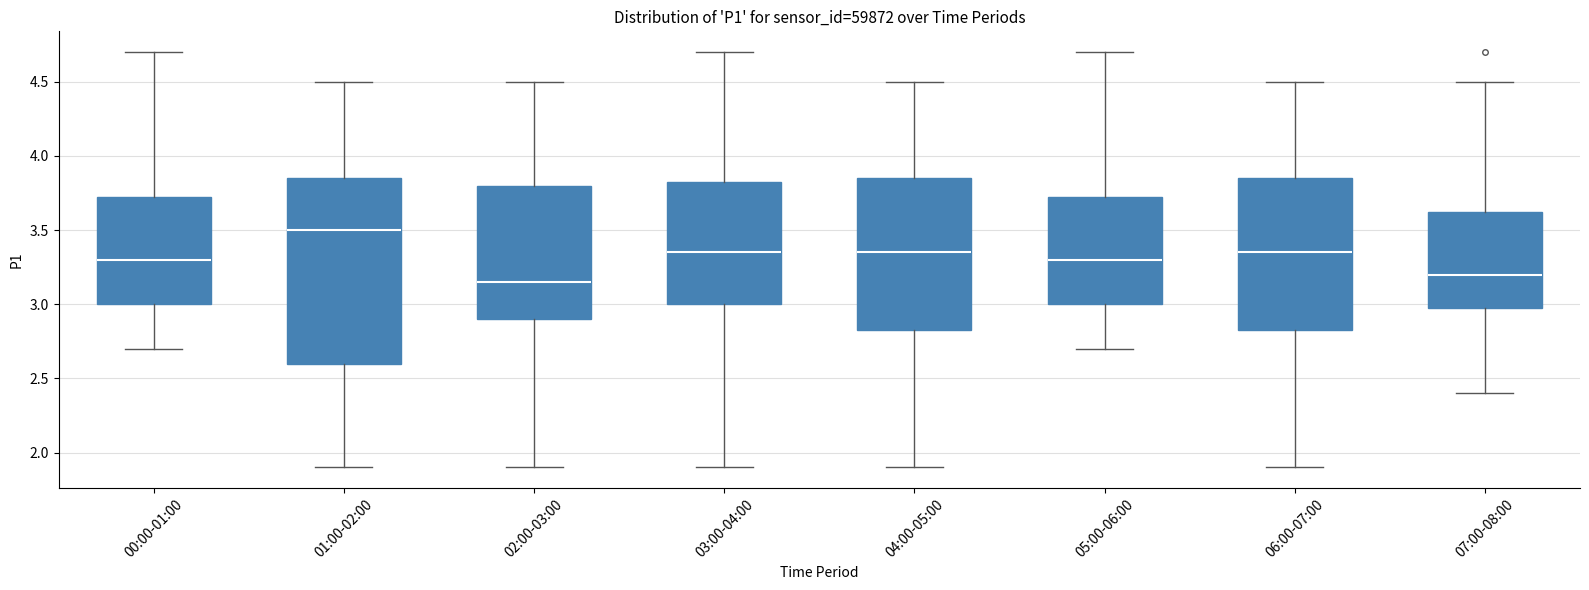

Comparing the boxes themselves (not the whiskers), which one is the tallest?

01:00-02:00